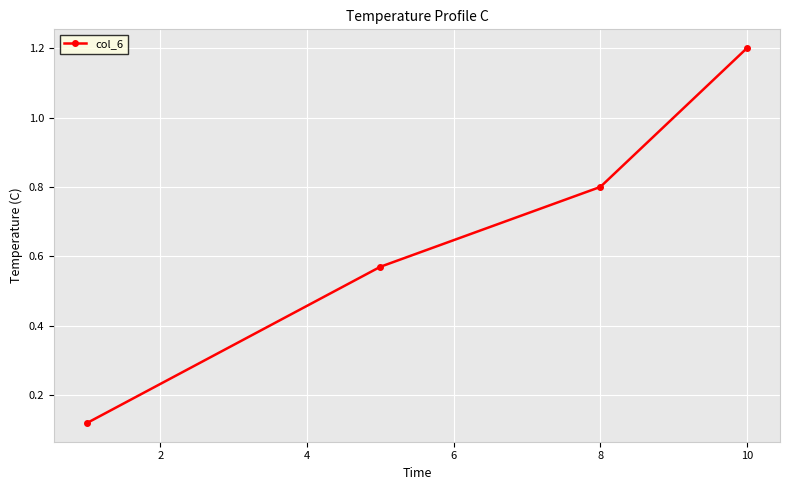

How many lines are shown in the chart?

1